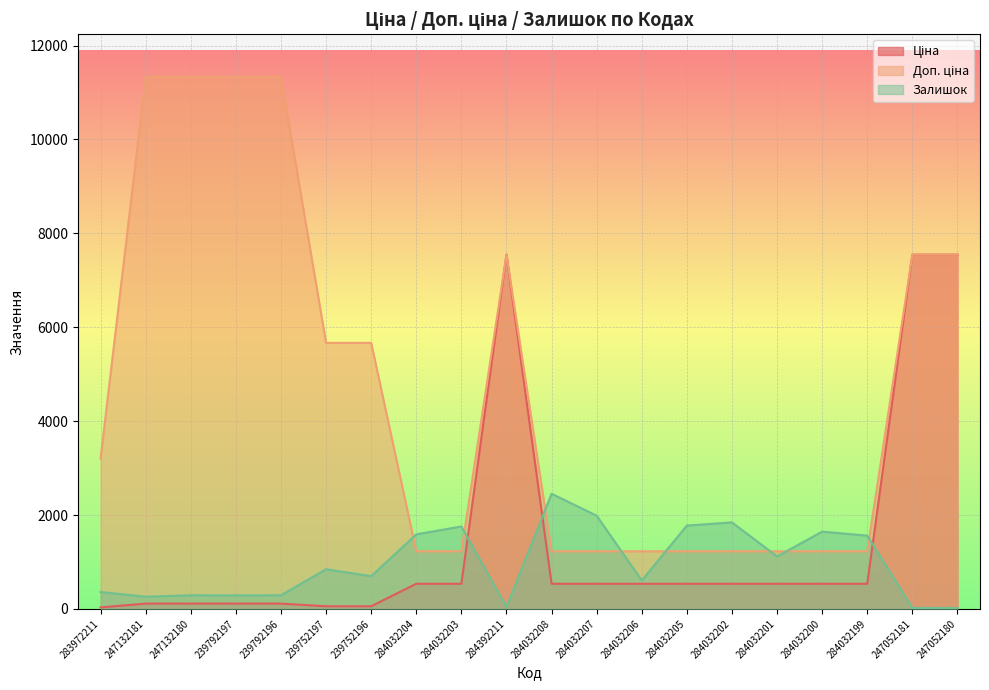

Which series has the largest range (max minus min)?

Доп. ціна